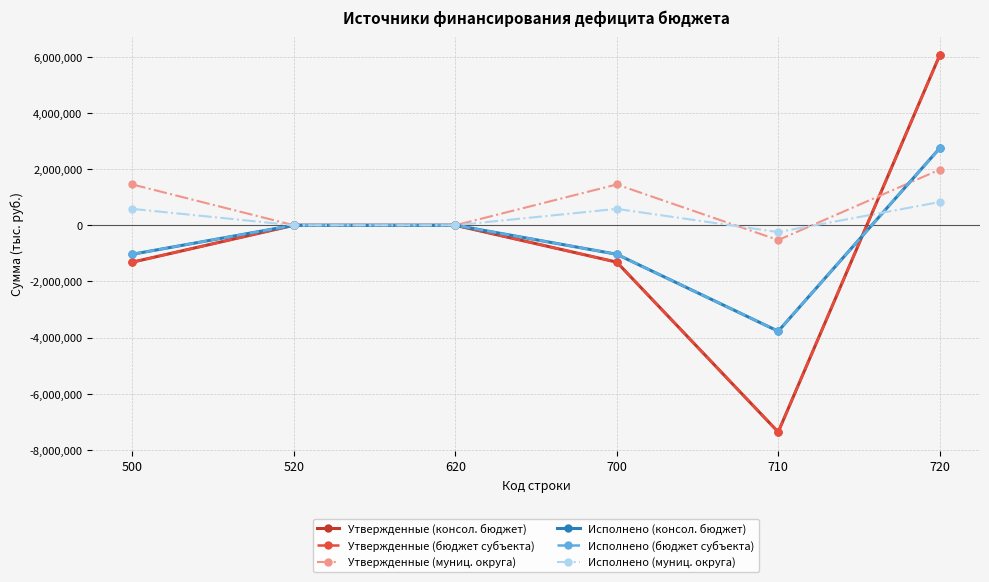

Does the chart have visible grid lines?

Yes